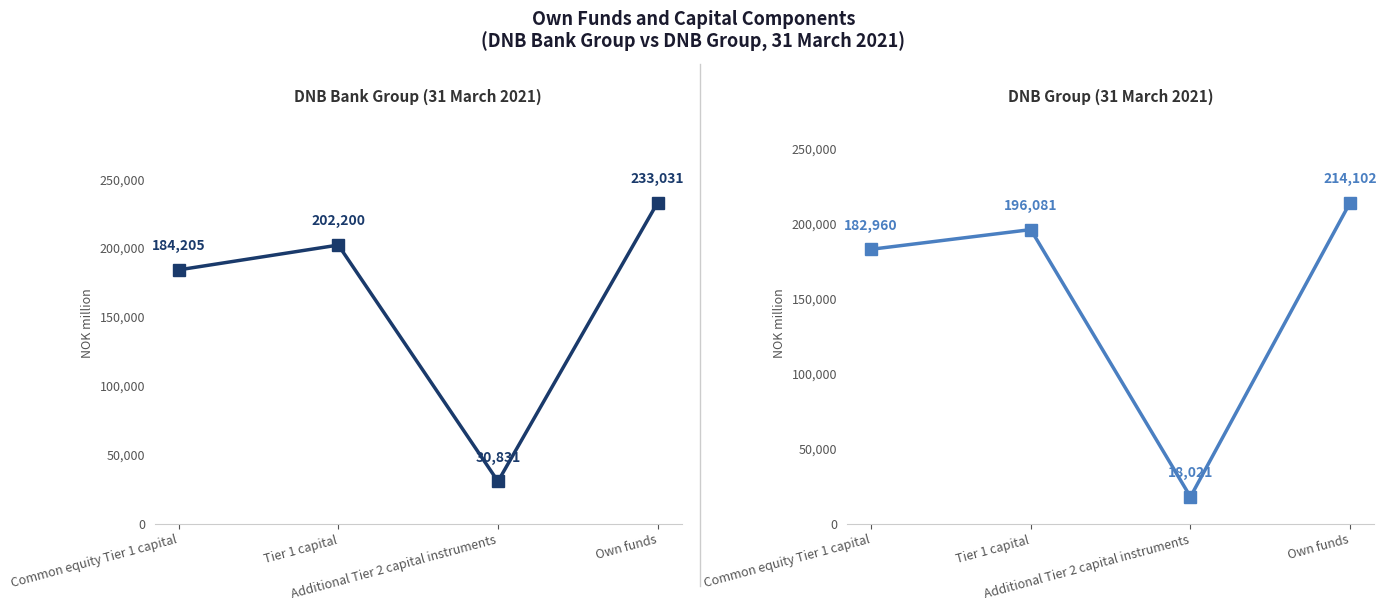

What is the total value across all series at Additional Tier 2 capital instruments?

48852